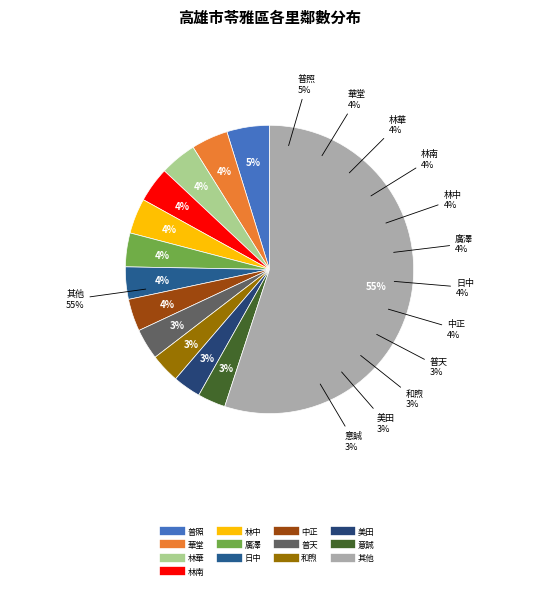

Is the sum of 林安 and 林中 greater than half?

No